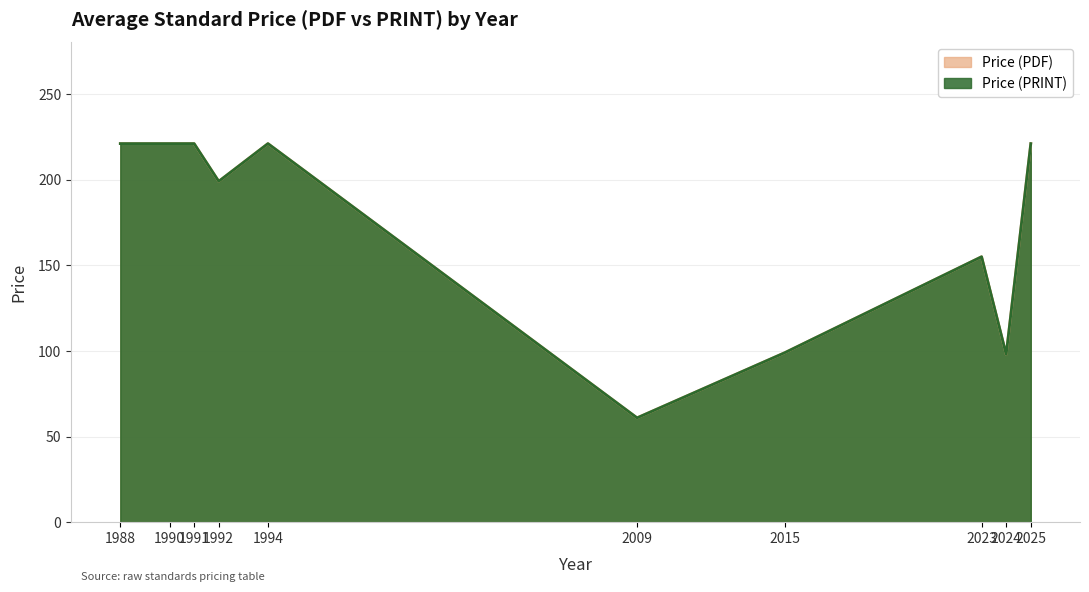

Is the value of Price (PDF) at 1992 greater than the value of Price (PRINT) at 1990?

No